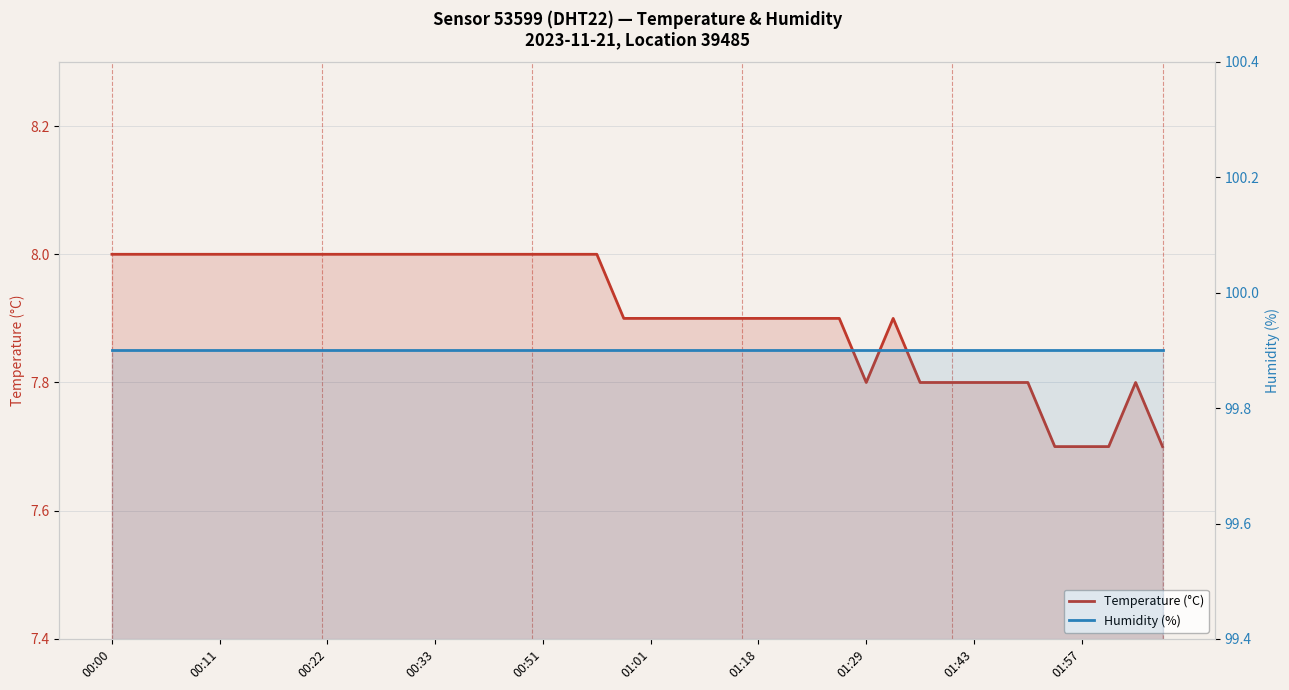

The value of Humidity (%) at 18 is 99.9. True or false?

True